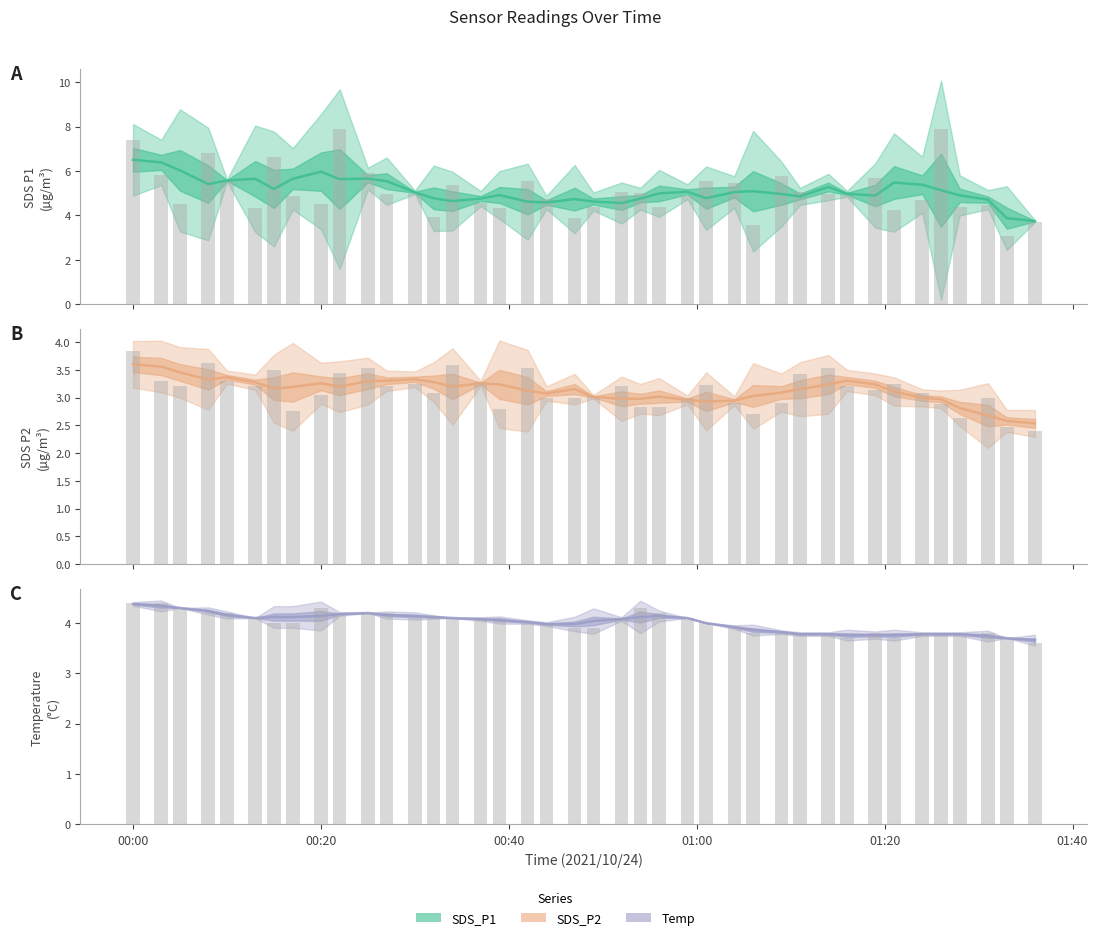

Read the SDS_P2 raw value at 00:40.

3.2